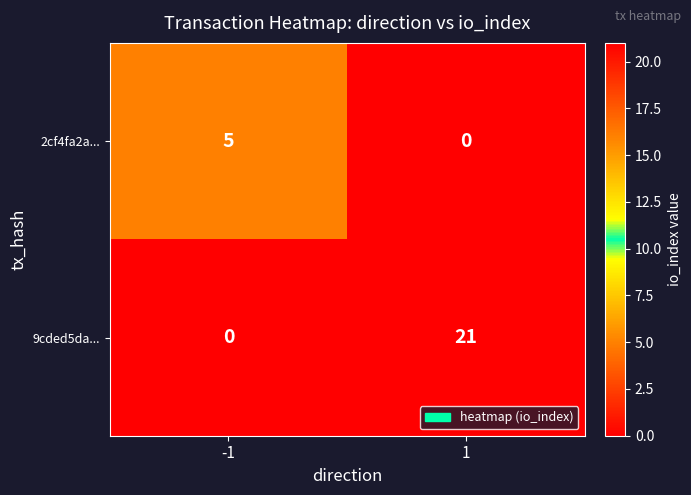

What is the total value across all series at 1?

21